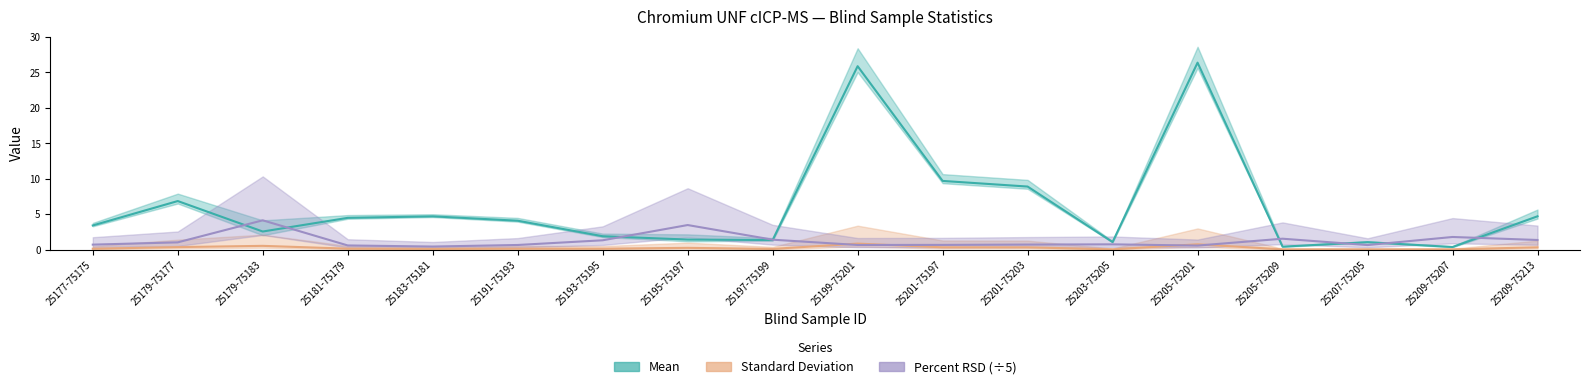

What is the difference between the maximum and second lowest values in the Standard Deviation series?

0.8